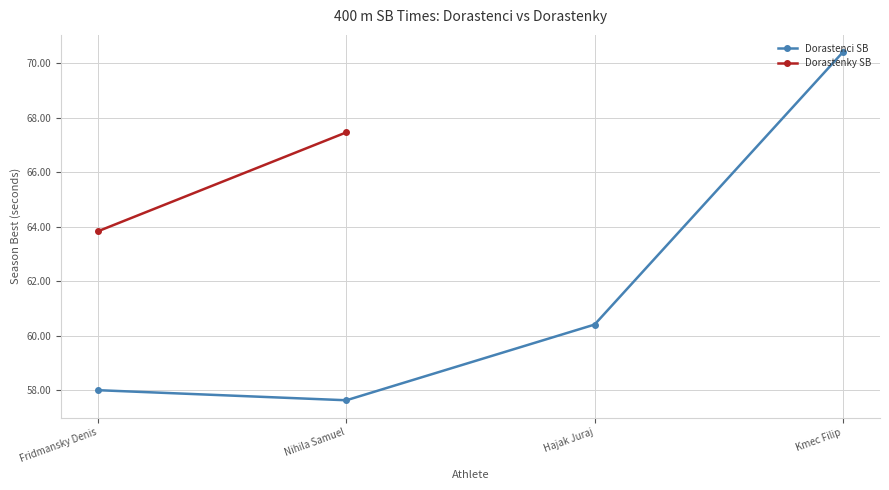

What is the sum of all values?

246.4